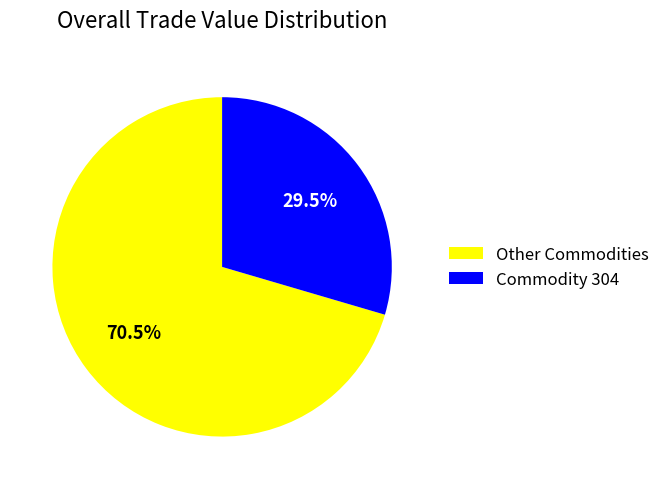

What is the total percentage of Commodity 304 and Other Commodities?

100.0%